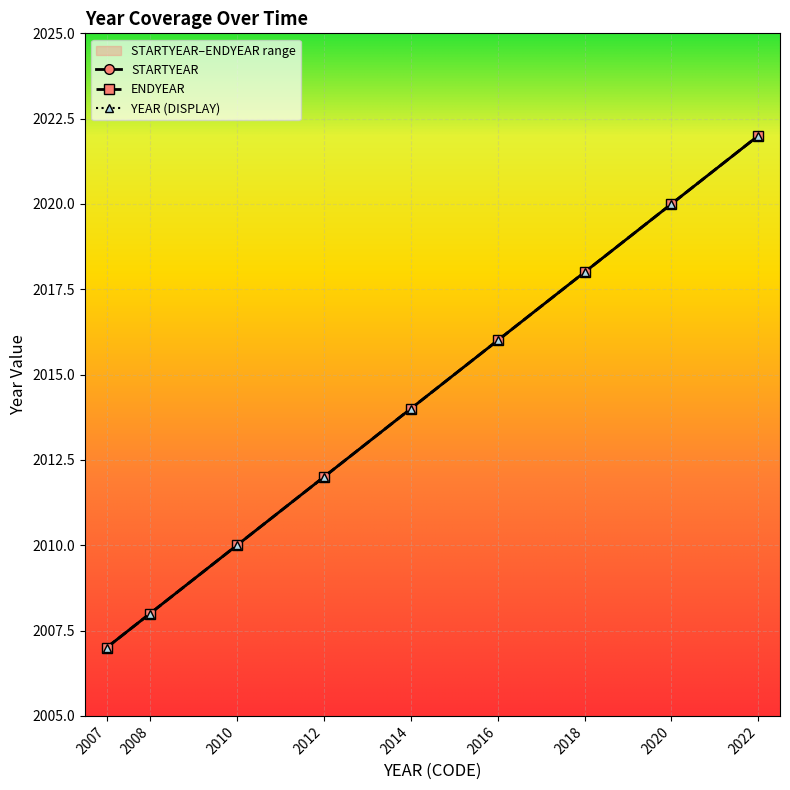

At 2012, list the series in order from largest to smallest.

STARTYEAR, ENDYEAR, YEAR (DISPLAY)